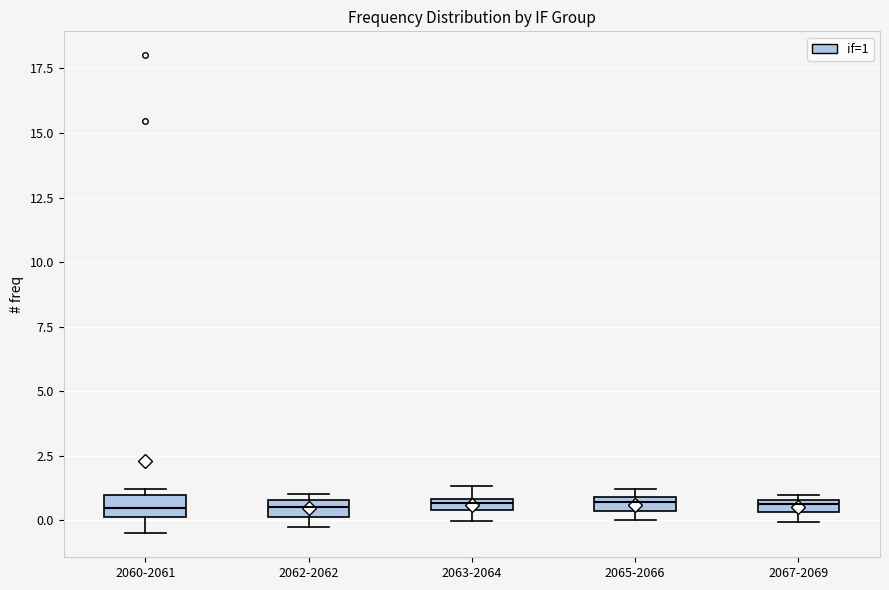

Where is the lower edge of the box for 2062-2062 on the y-axis? The values are not printed on the chart, so give them approximately, as read against the axis.

0.0